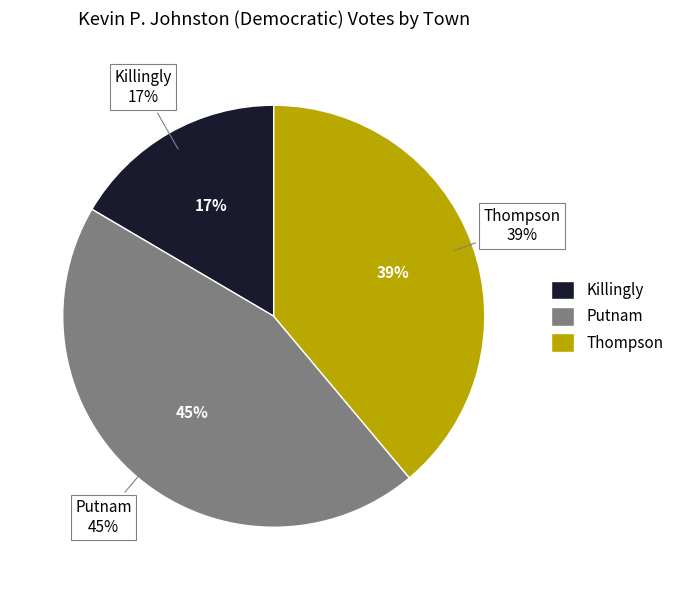

Count the number of slices in the pie.

3